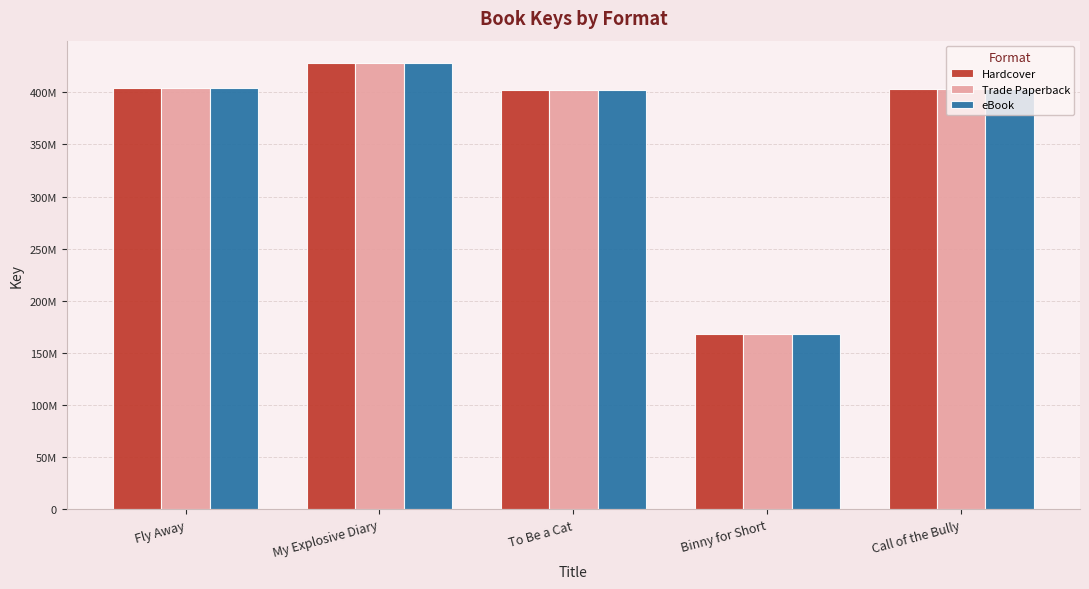

What is the difference between the second highest and second lowest values in the Hardcover series?

1255861